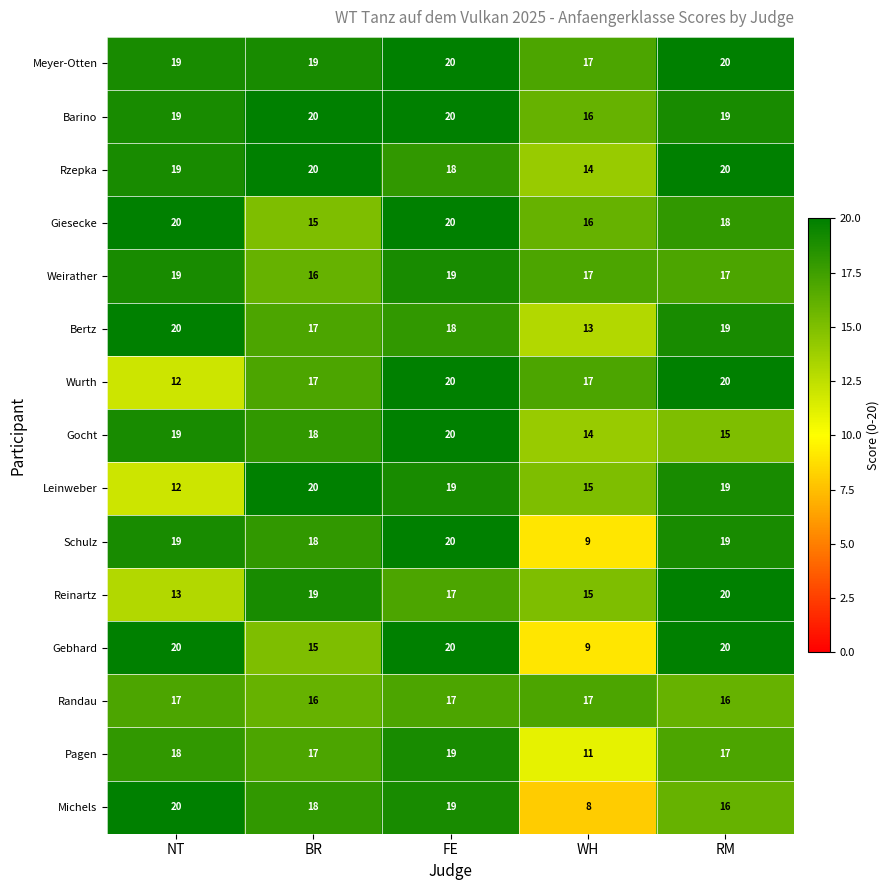

What is the difference between the highest and lowest values at NT?

8